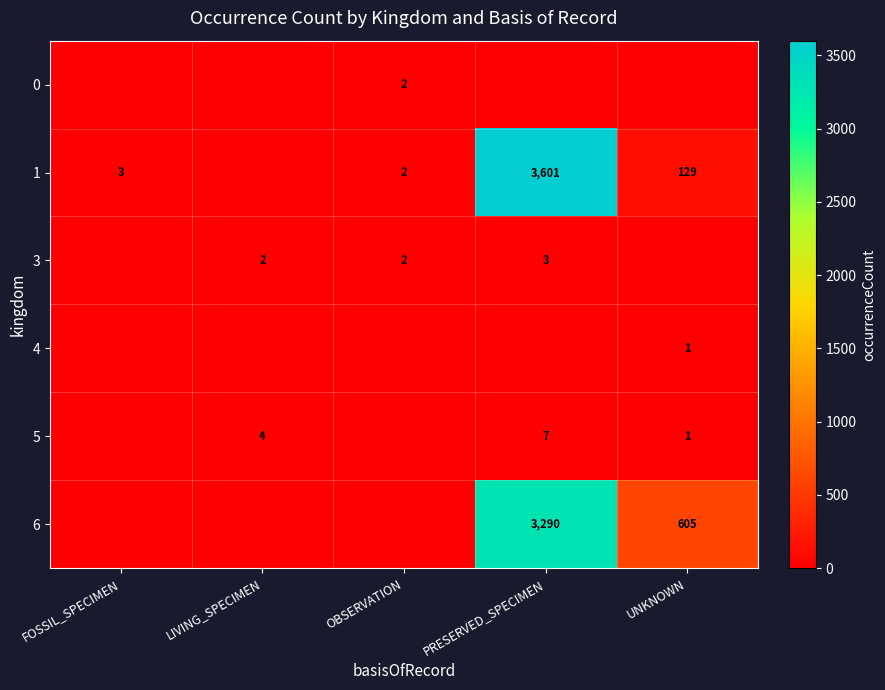

The value of 5 at PRESERVED_SPECIMEN is 7. True or false?

True